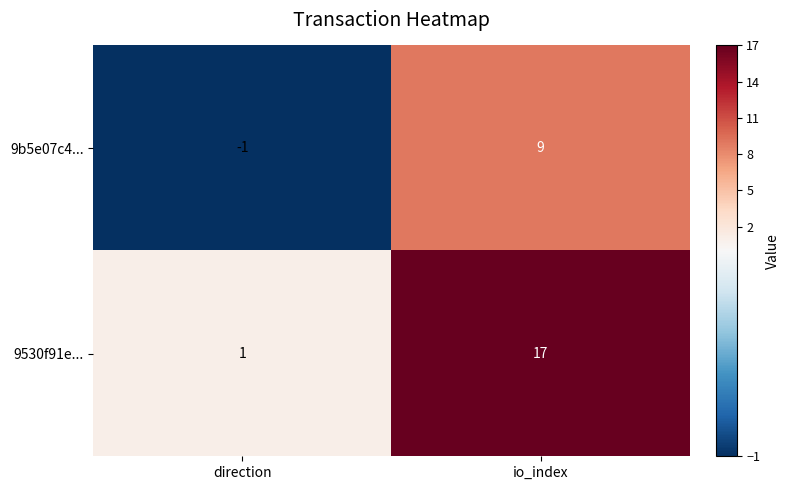

Rank the series at direction from highest to lowest value.

9530f91e..., 9b5e07c4...